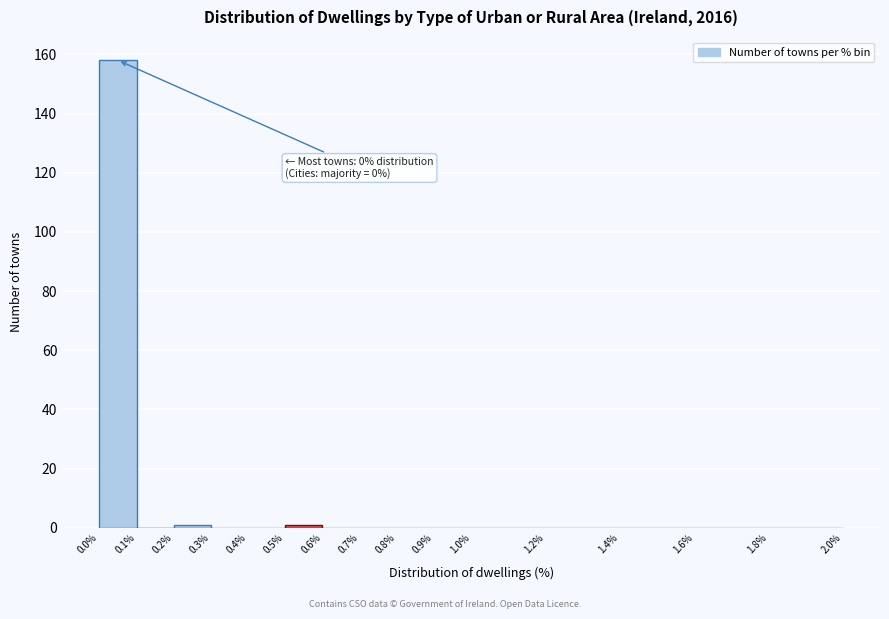

Which range on the x-axis has the tallest bar?

0.0% to 0.1%